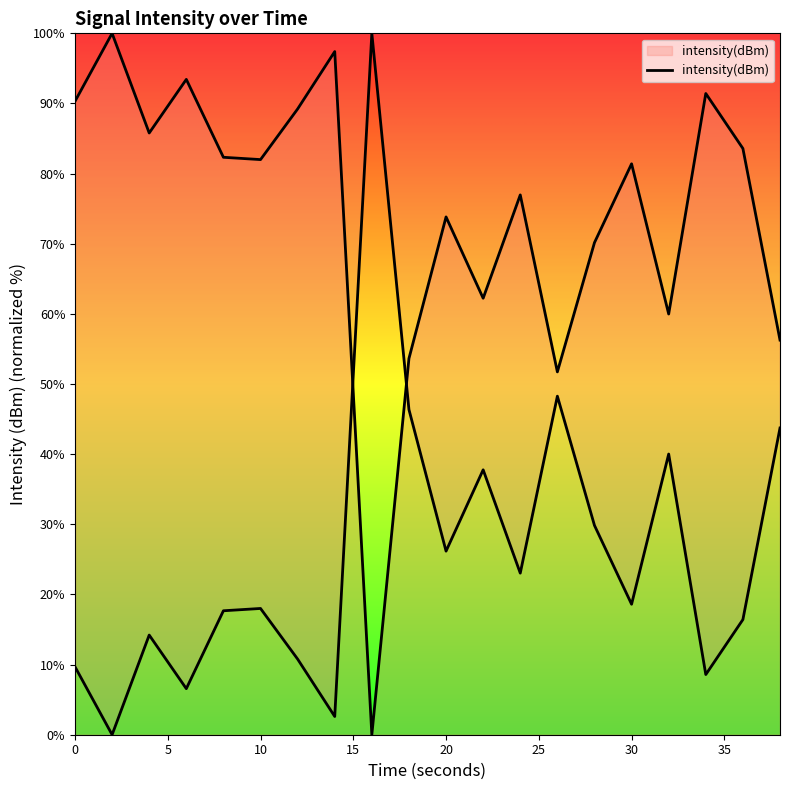

Is this an area chart (filled region under the line)?

No